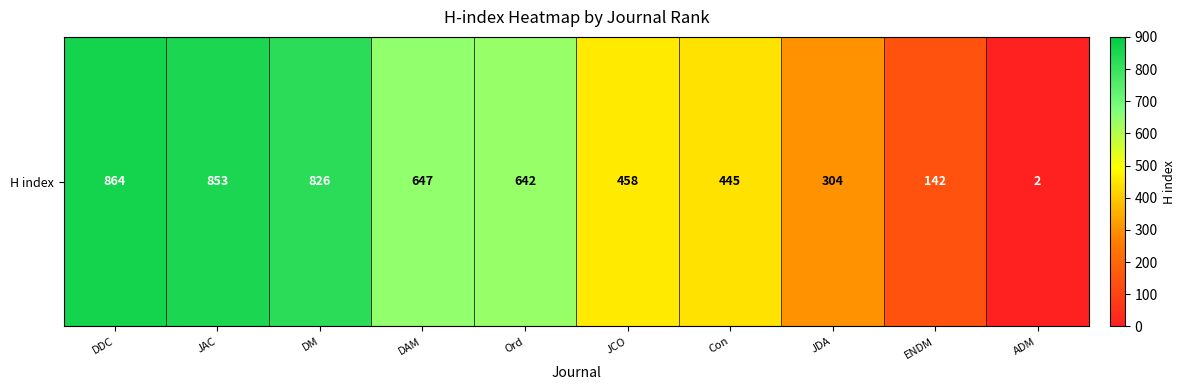

Reading right to left, extract all data points from this chart.

ADM=2	ENDM=142	JDA=304	Con=445	JCO=458	Ord=642	DAM=647	DM=826	JAC=853	DDC=864